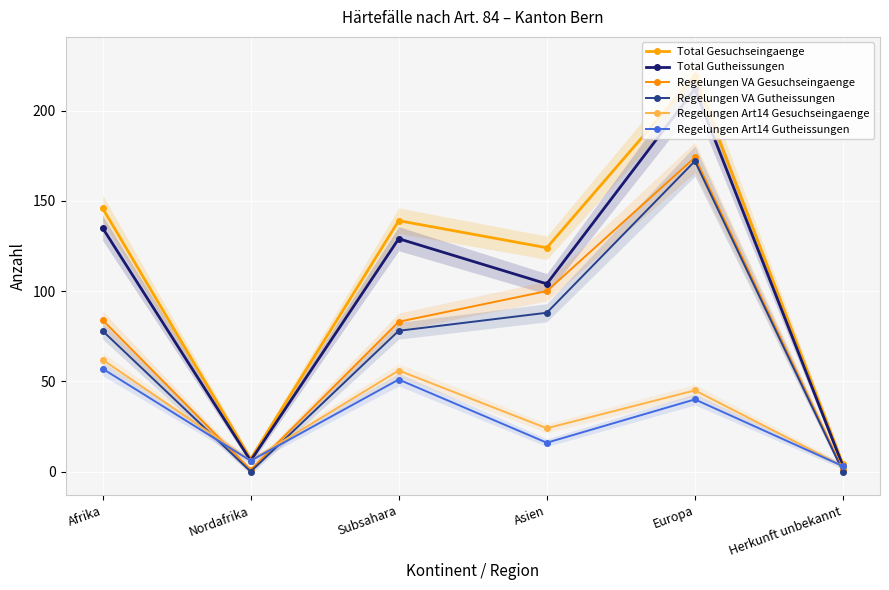

How many lines are shown in the chart?

6